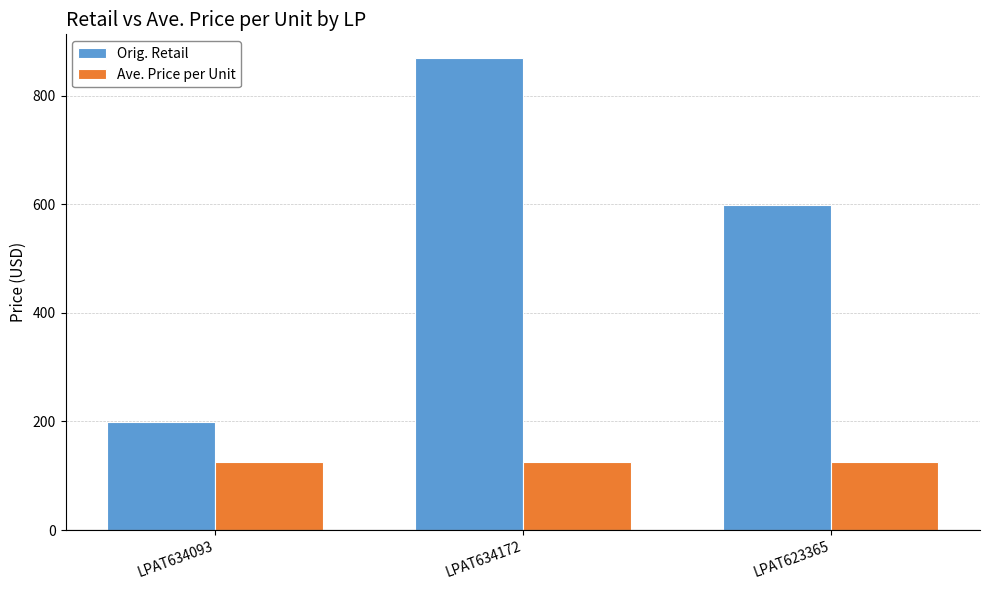

Reading left to right, list all the values displayed in this chart.

Orig. Retail: 199.0	870.0	599.0
Ave. Price per Unit: 125.0	125.0	125.0